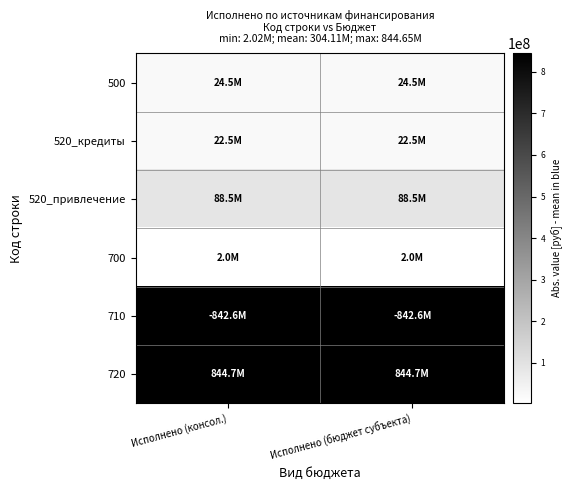

Which has a higher value, Исполнено (консол.) or Исполнено (бюджет субъекта)?

Исполнено (консол.)